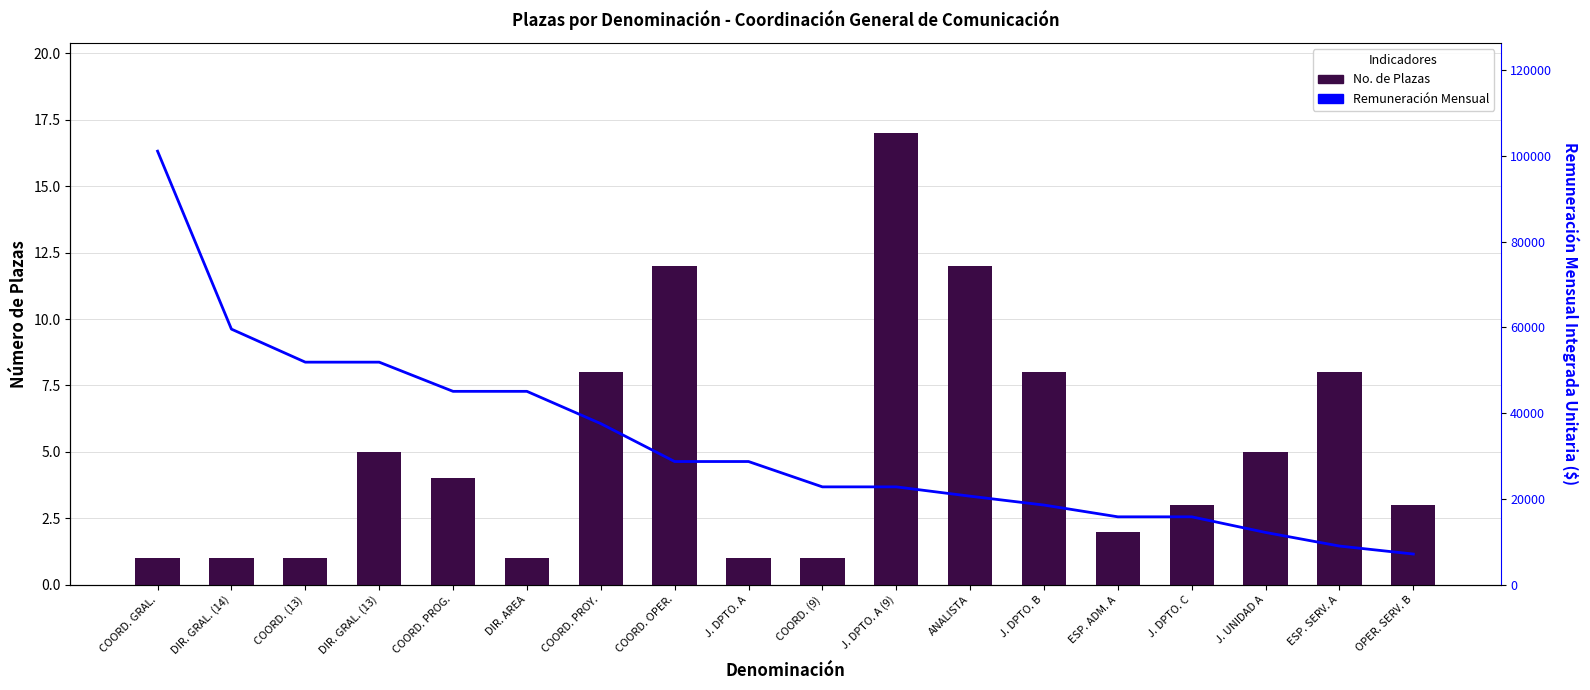

How many distinct data groups are displayed?

2